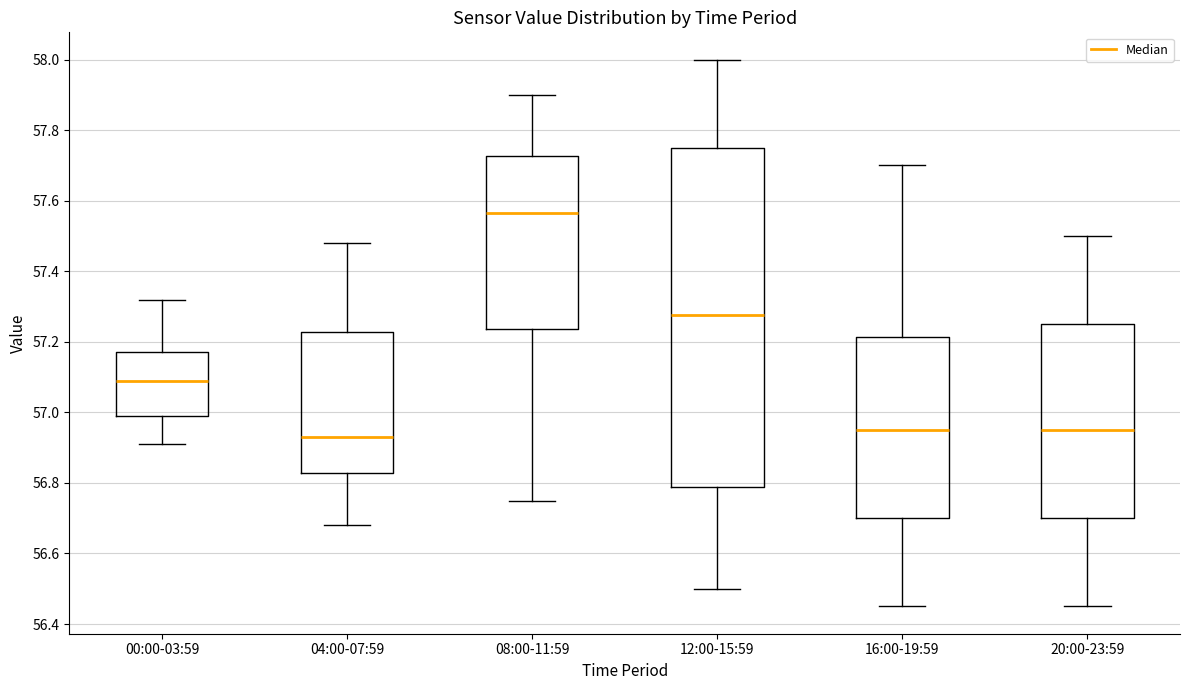

Reading left to right, read every box against the y-axis: the position of its median line, the range the box covers, and the ends of its whiskers. The values are not printed on the chart, so give them approximately, as read against the axis.

00:00-03:59: median 57.10, box 57.00 to 57.18, whiskers 56.92 to 57.32
04:00-07:59: median 56.94, box 56.82 to 57.22, whiskers 56.68 to 57.48
08:00-11:59: median 57.56, box 57.24 to 57.72, whiskers 56.76 to 57.90
12:00-15:59: median 57.28, box 56.78 to 57.76, whiskers 56.50 to 58.00
16:00-19:59: median 56.96, box 56.70 to 57.22, whiskers 56.46 to 57.70
20:00-23:59: median 56.96, box 56.70 to 57.26, whiskers 56.46 to 57.50